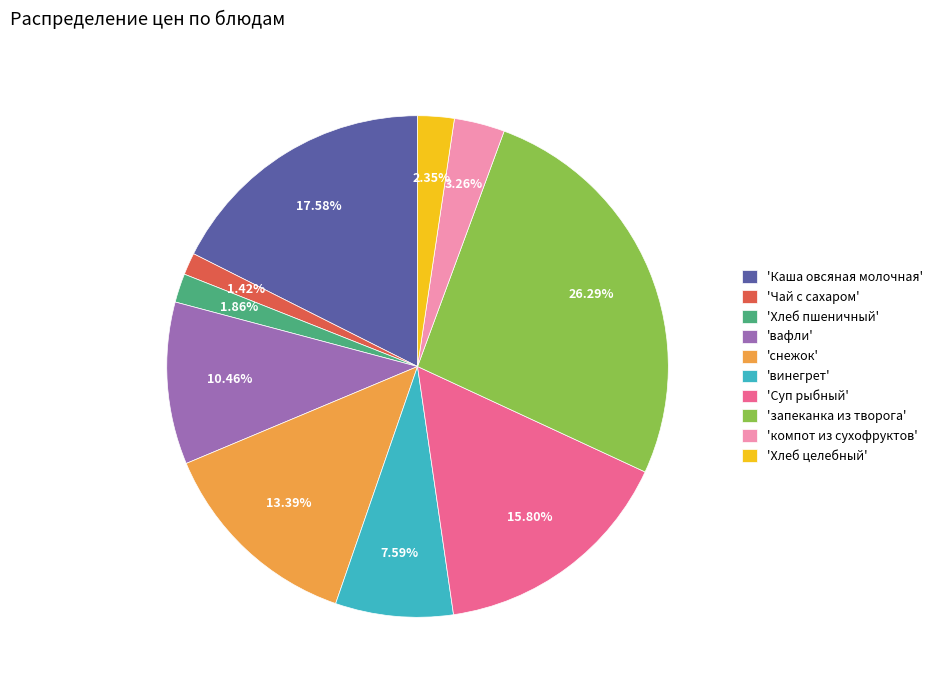

Combined, do 'снежок' and 'Хлеб пшеничный' account for over 50%?

No